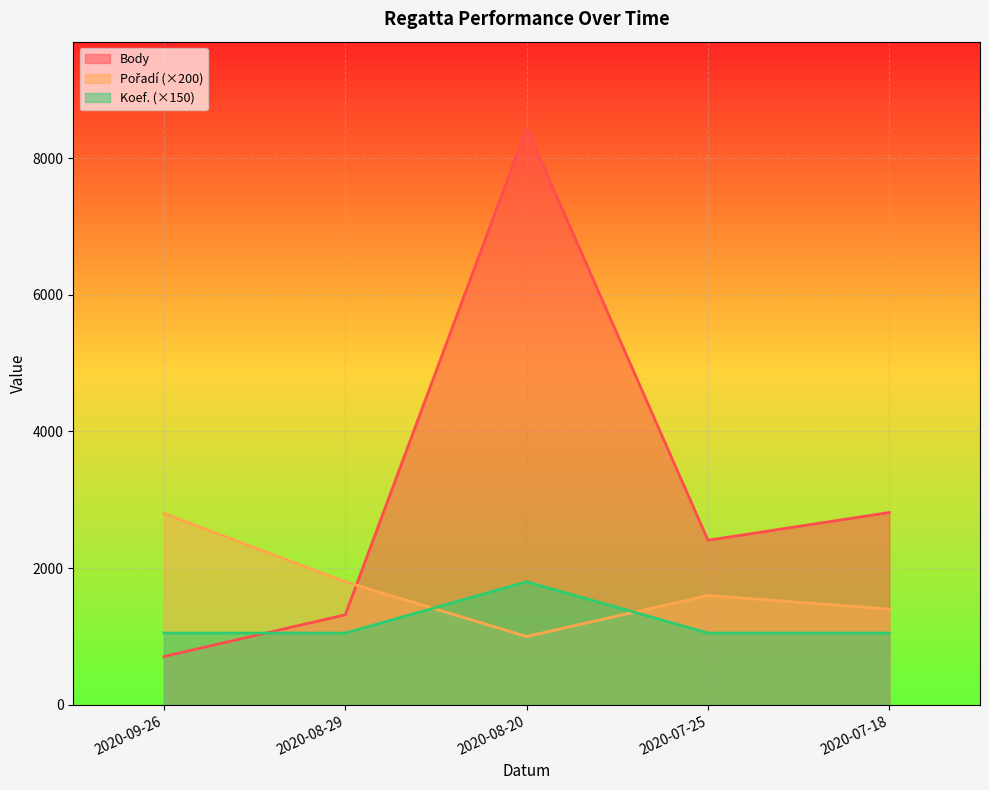

Is the value of Pořadí at 2020-07-18 greater than the value of Body at 2020-07-18?

No